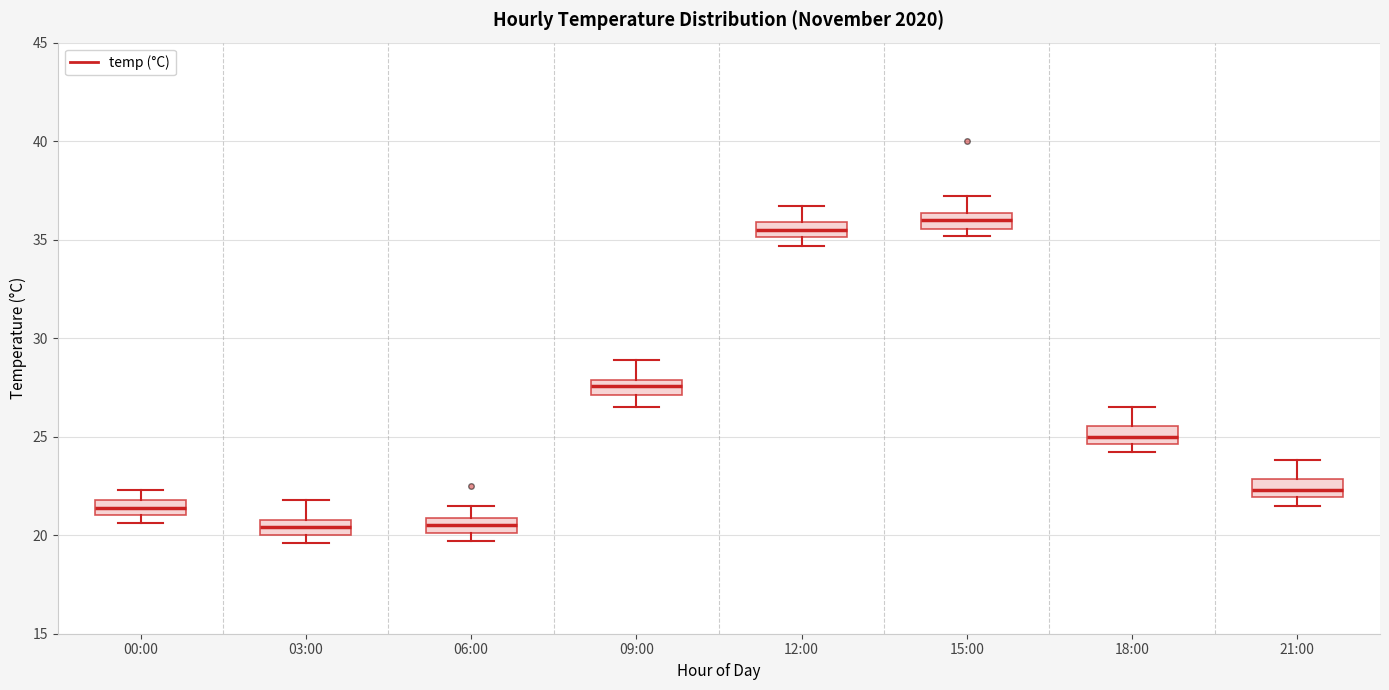

Reading left to right, transcribe this box plot: for each box, give where its median line is, the range the box spans, and where its two whiskers end, as read against the y-axis. The values are not printed on the chart, so give them approximately, as read against the axis.

00:00: median 21.5, box 21.0 to 22.0, whiskers 20.5 to 22.5
03:00: median 20.5, box 20.0 to 21.0, whiskers 19.5 to 22.0
06:00: median 20.5, box 20.0 to 21.0, whiskers 19.5 to 21.5
09:00: median 27.5, box 27.0 to 28.0, whiskers 26.5 to 29.0
12:00: median 35.5, box 35.0 to 36.0, whiskers 34.5 to 36.5
15:00: median 36.0, box 35.5 to 36.5, whiskers 35.0 to 37.0
18:00: median 25.0, box 24.5 to 25.5, whiskers 24.0 to 26.5
21:00: median 22.5, box 22.0 to 23.0, whiskers 21.5 to 24.0